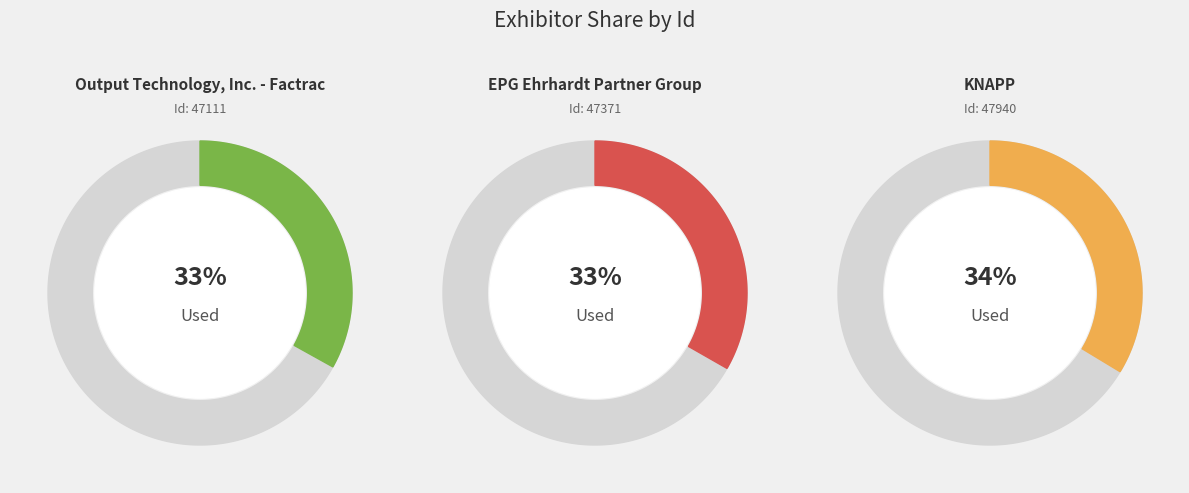

How many segments does this pie chart have?

3